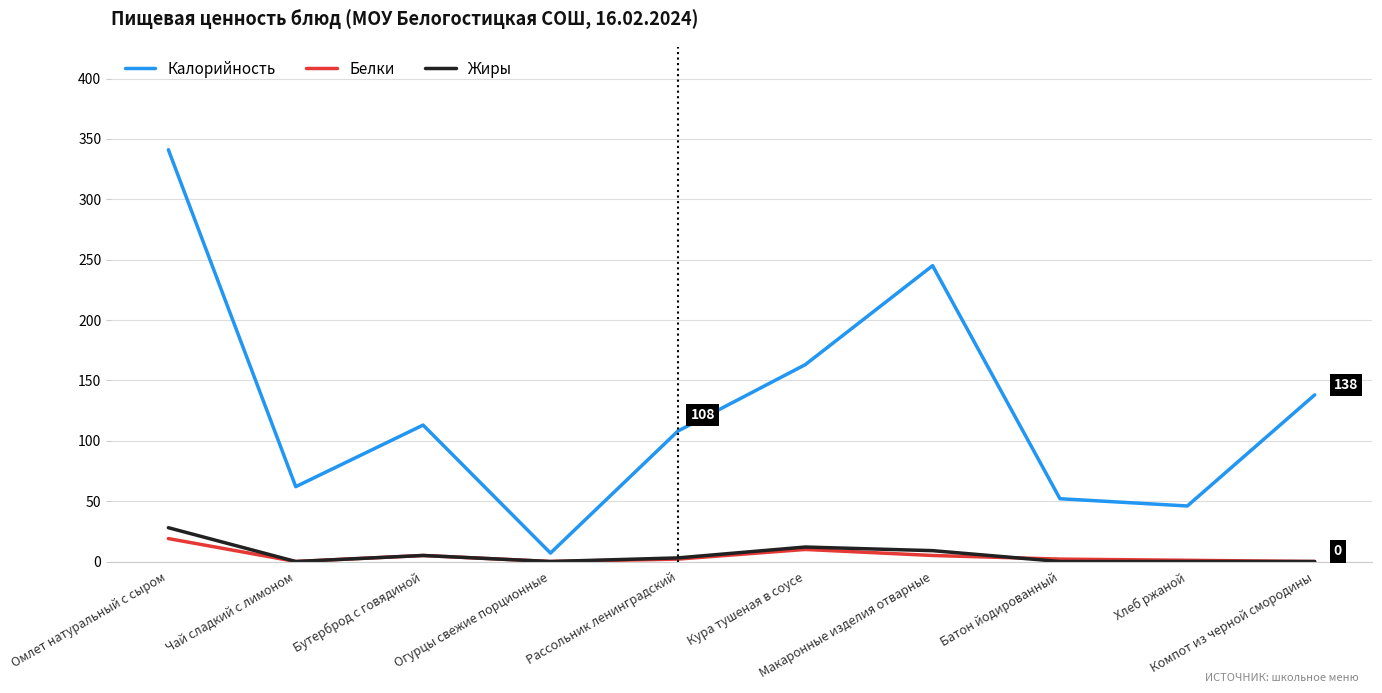

List the series in order of their peak value, lowest first.

Белки, Жиры, Калорийность